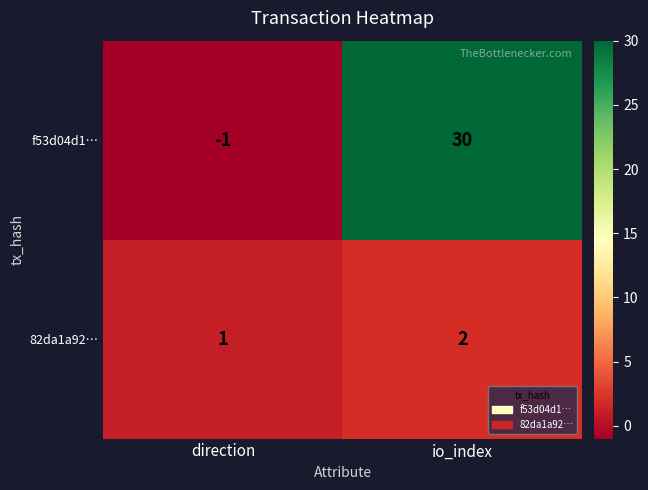

Reading left to right, list all the values displayed in this chart.

f53d04d1…: -1	30
82da1a92…: 1	2